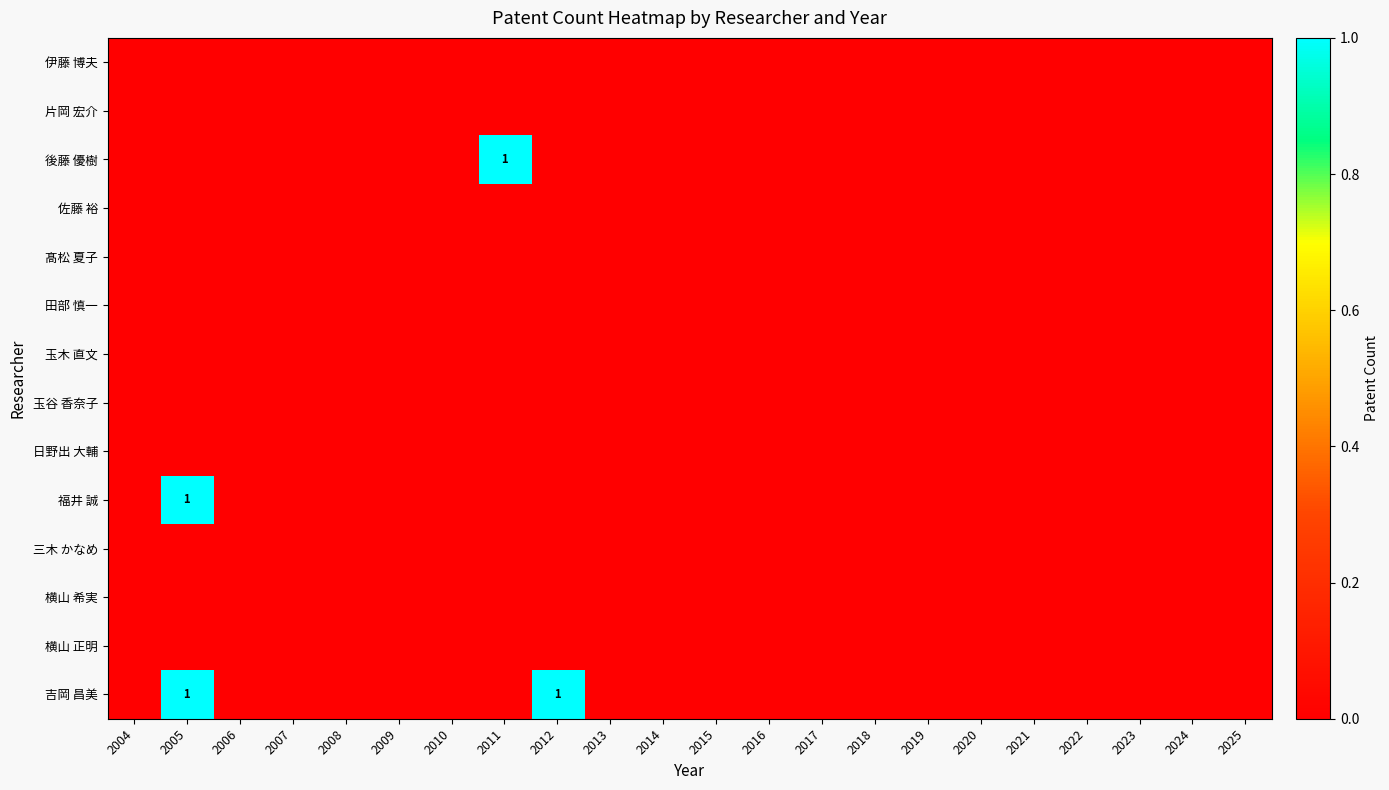

What is the total value across all series at 2005?

2